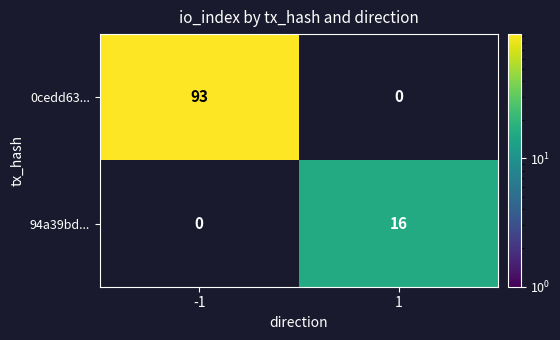

The 94a39bd... series shows 25.6 at 1. True or false?

False